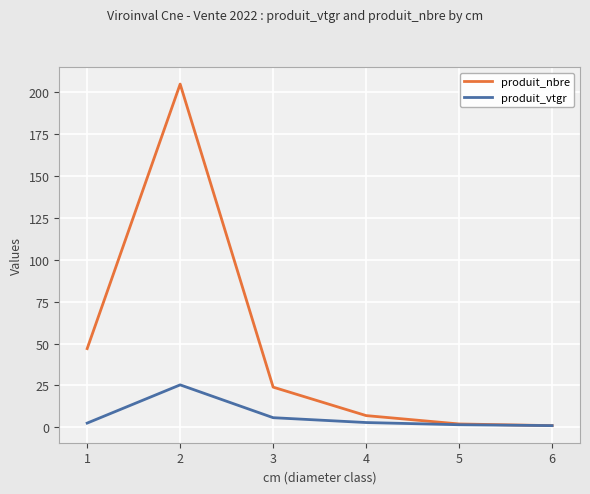

At 3, list the series in order from smallest to largest.

produit_vtgr, produit_nbre